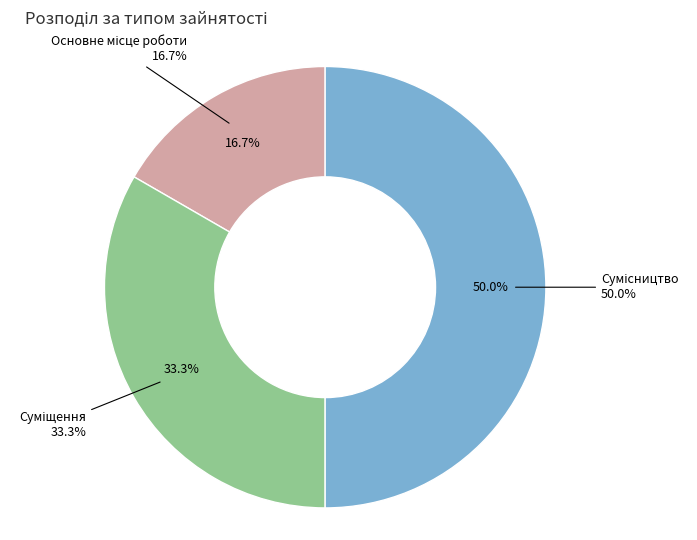

Count the number of slices in the pie.

3